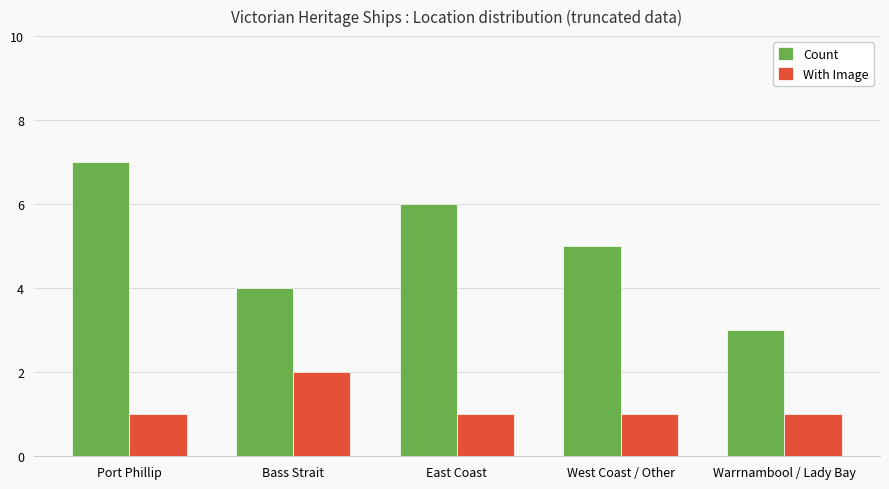

How many categories are shown in the chart?

5